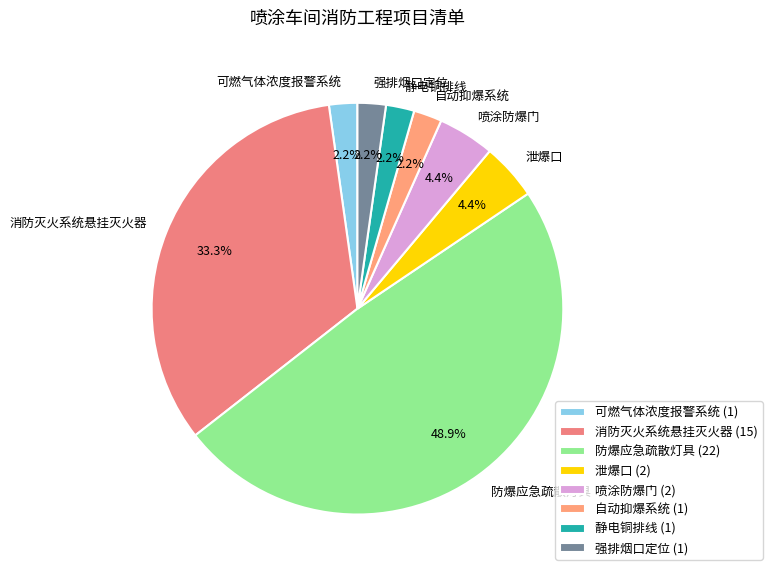

Does any single category account for the majority?

No